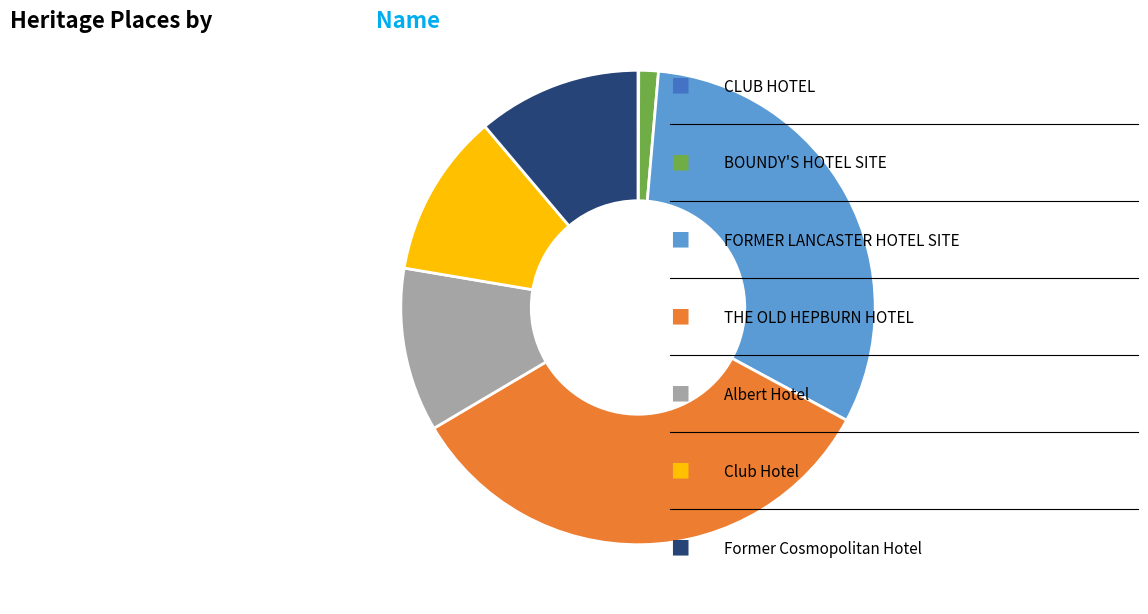

Is there any slice that represents more than half of the pie?

No